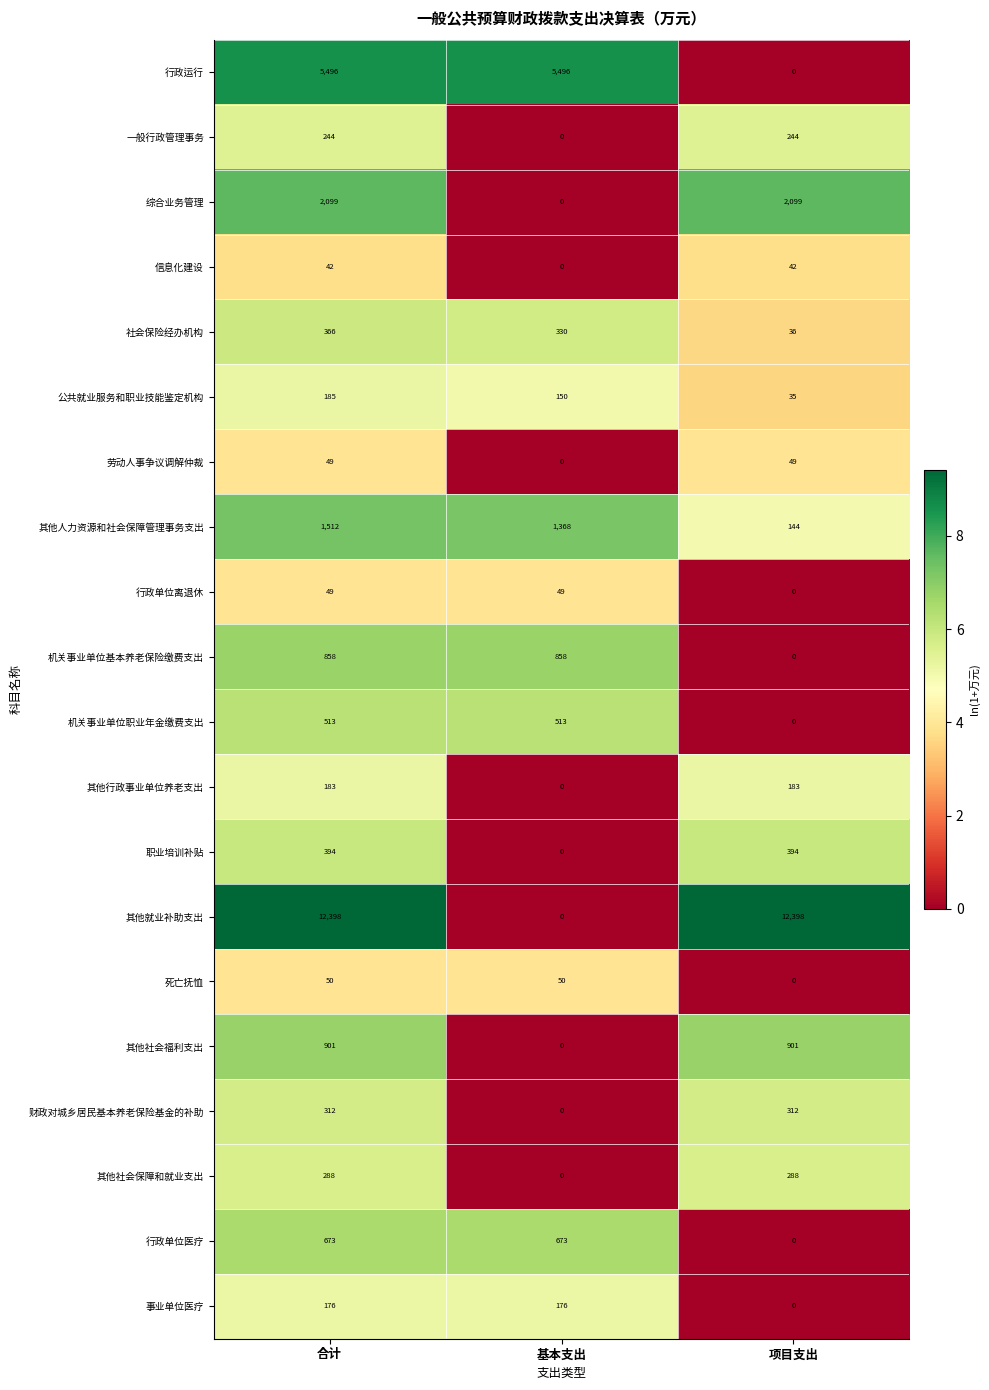

The value of 其他社会保障和就业支出 at 基本支出 is 0. True or false?

True